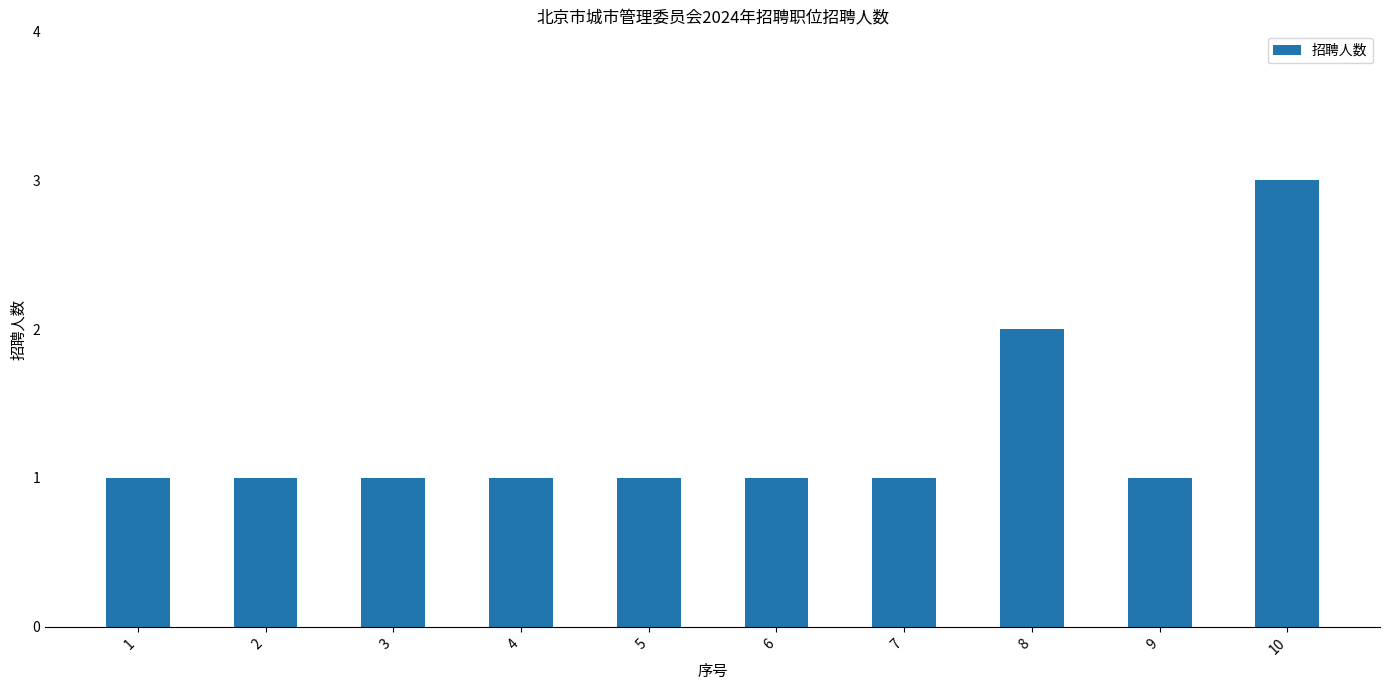

Which category has the highest value across all series?

10